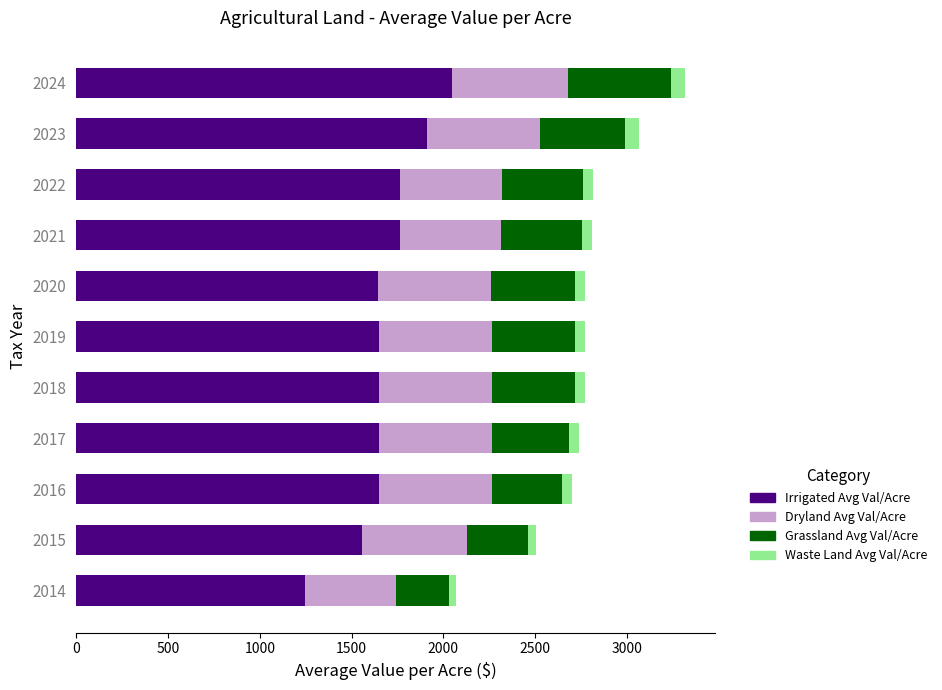

What is the average value of the Irrigated Avg Val/Acre series?

1685.4